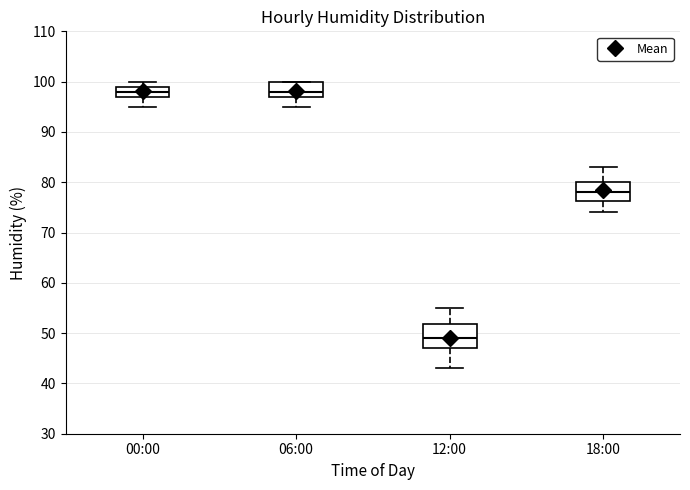

Reading left to right, read every box against the y-axis: the position of its median line, the range the box covers, and the ends of its whiskers. The values are not printed on the chart, so give them approximately, as read against the axis.

00:00: median 98, box 97 to 99, whiskers 95 to 100
06:00: median 98, box 97 to 100, whiskers 95 to 100
12:00: median 49, box 47 to 52, whiskers 43 to 55
18:00: median 78, box 76 to 80, whiskers 74 to 83